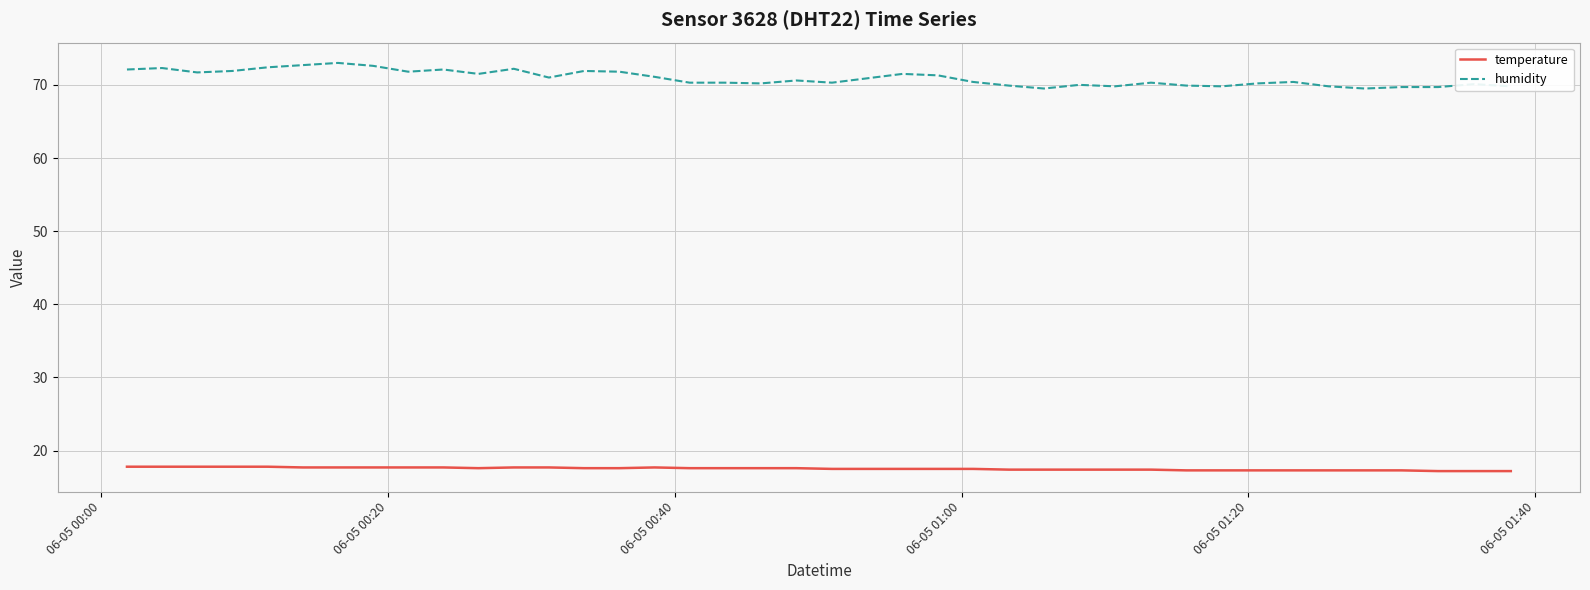

True or false: temperature and humidity intersect in this chart.

False